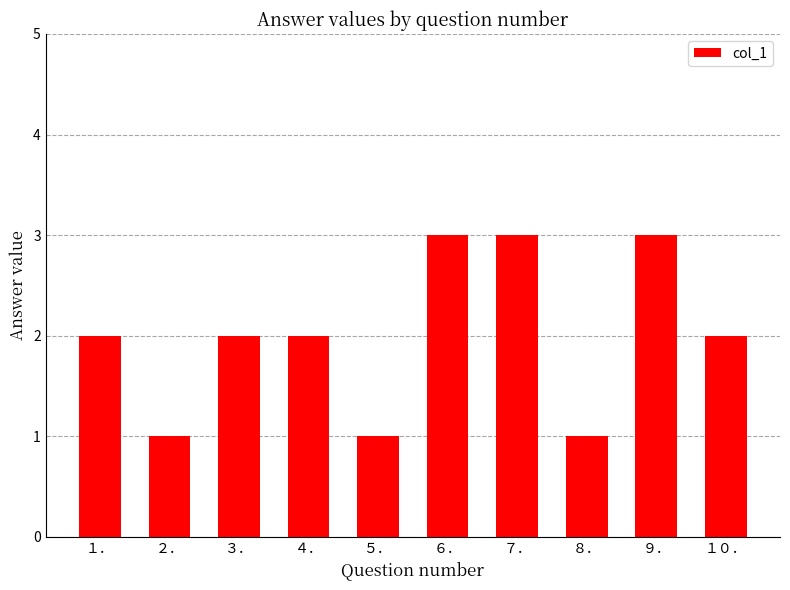

What is the change in value from ５． to １０．?

+1